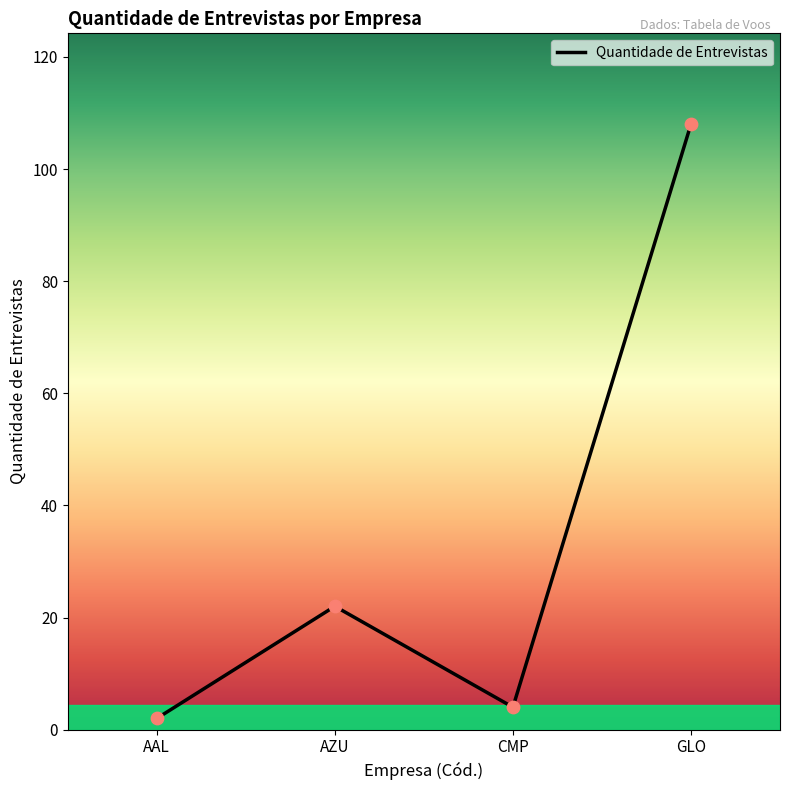

Between AZU and CMP, which is larger?

AZU